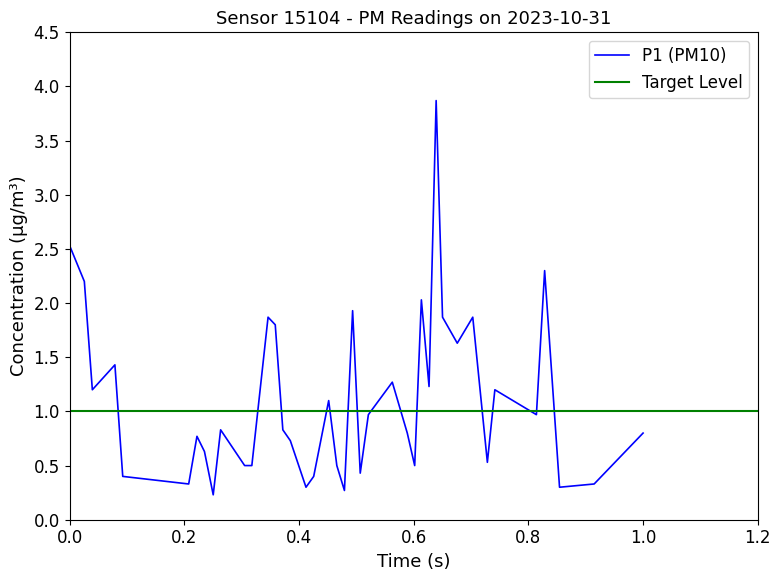

What is the maximum value for P1 (PM10)?

3.9